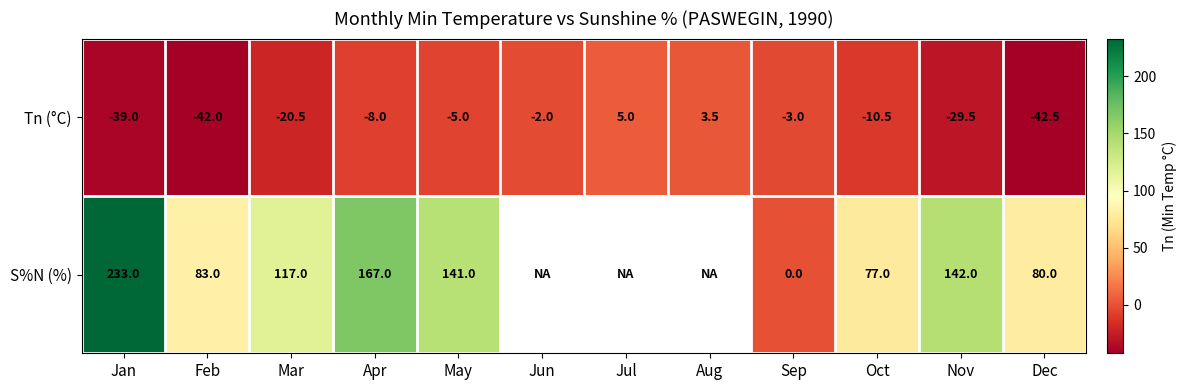

At which label does Tn (°C) first exceed -8?

May